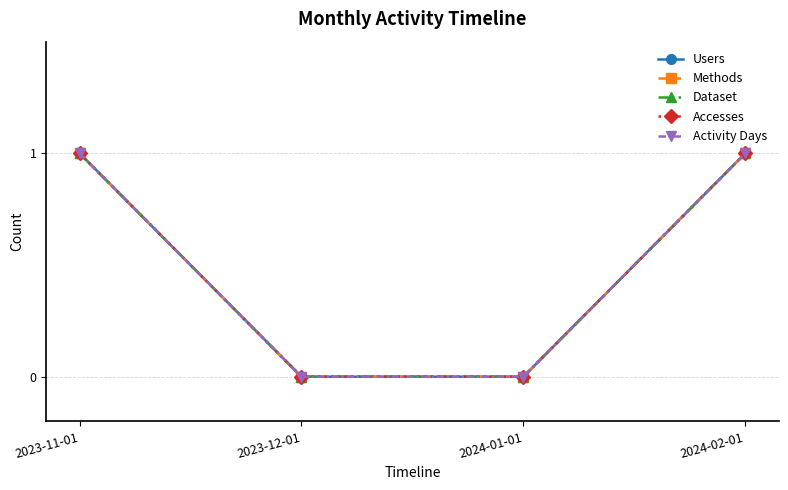

The Users series shows 0 at 2024-01-01. True or false?

True